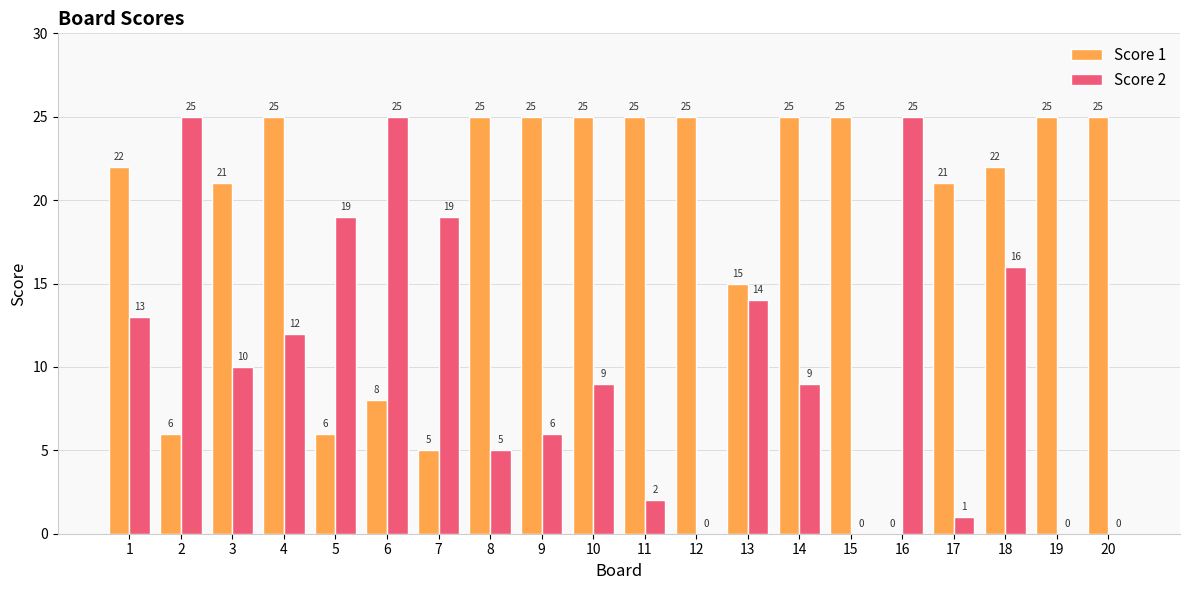

The Score 1 series shows 12 at 6. True or false?

False